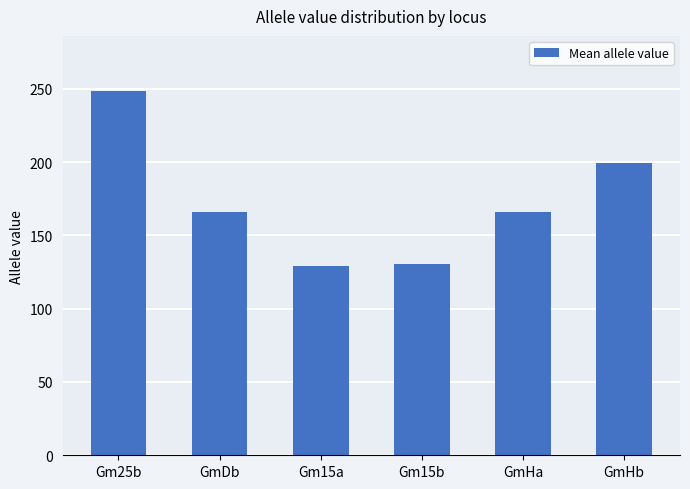

What is the label of the 3rd bar from the right?

Gm15b